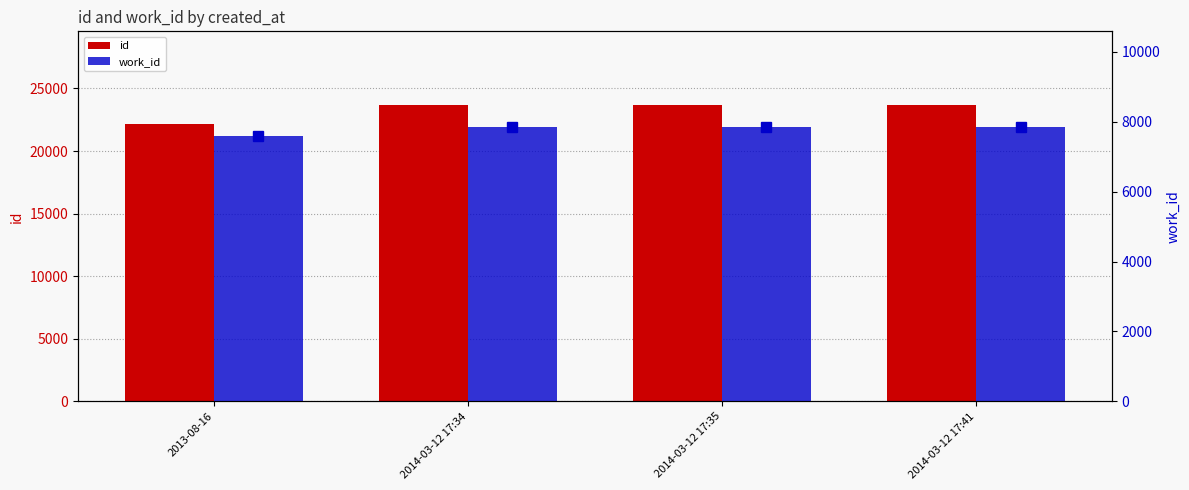

Are the bars grouped side by side (vs. stacked)?

Yes